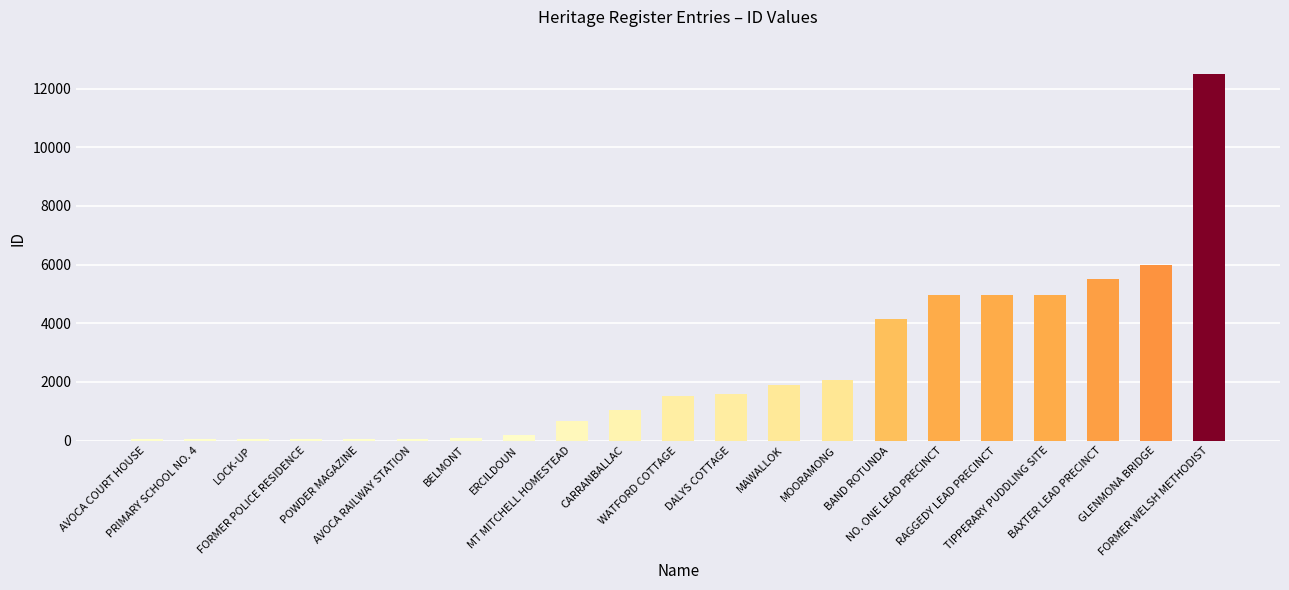

Count the number of data series in this chart.

1